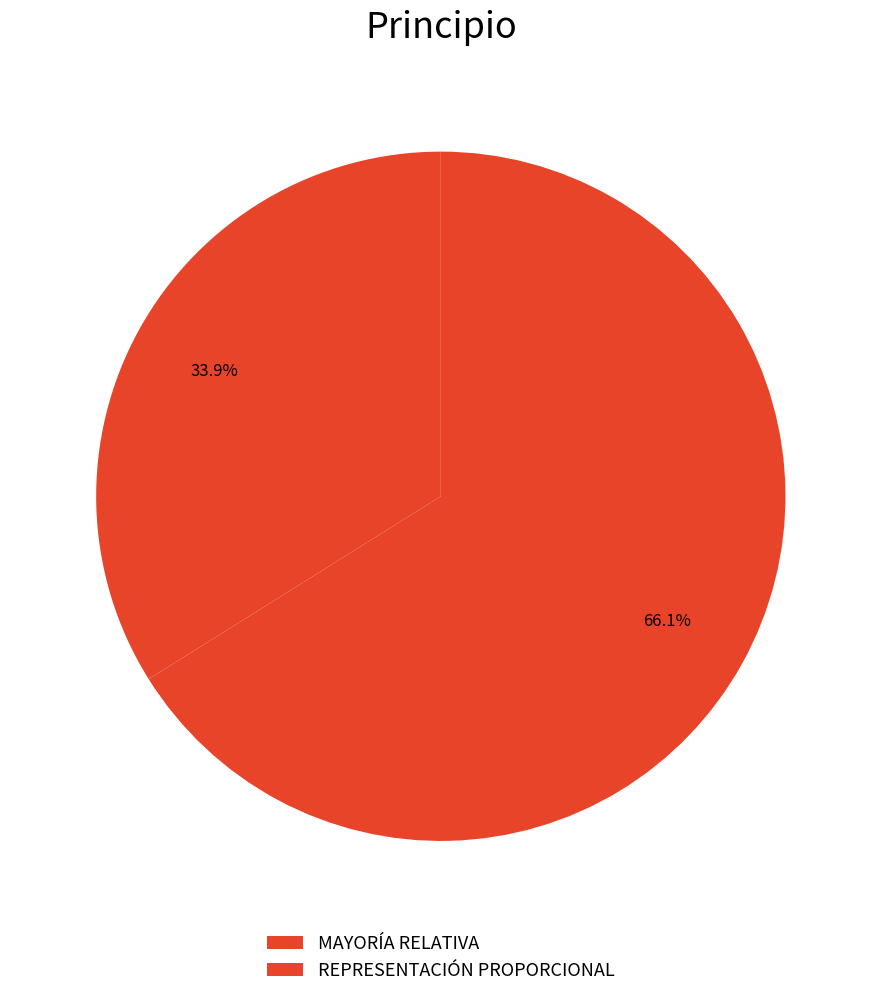

Rank the categories by value from highest to lowest.

REPRESENTACIÓN PROPORCIONAL, MAYORÍA RELATIVA